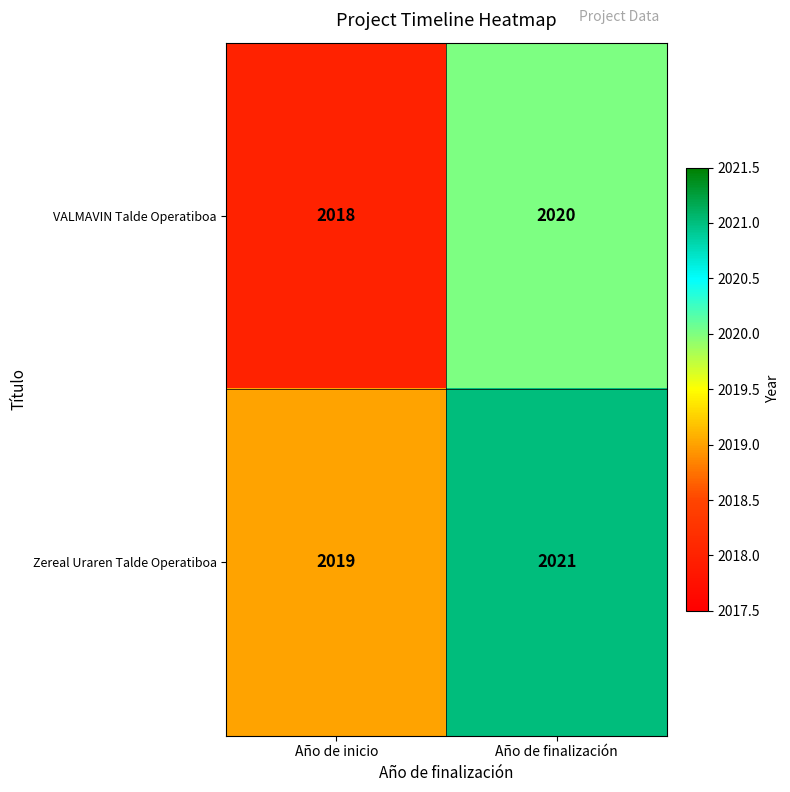

What is the sum of the VALMAVIN Talde Operatiboa values at Año de finalización and Año de inicio?

4038